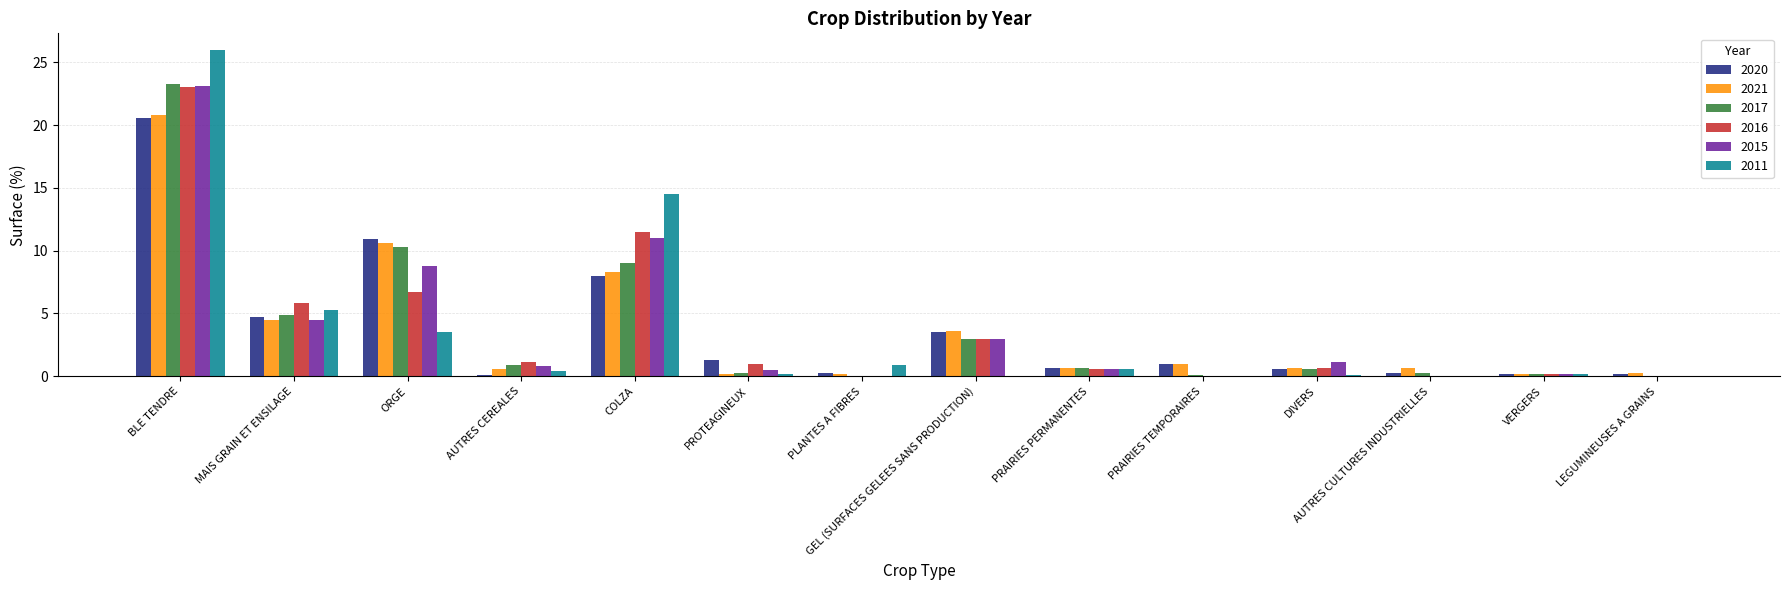

What is the maximum value for 2011?

26.0